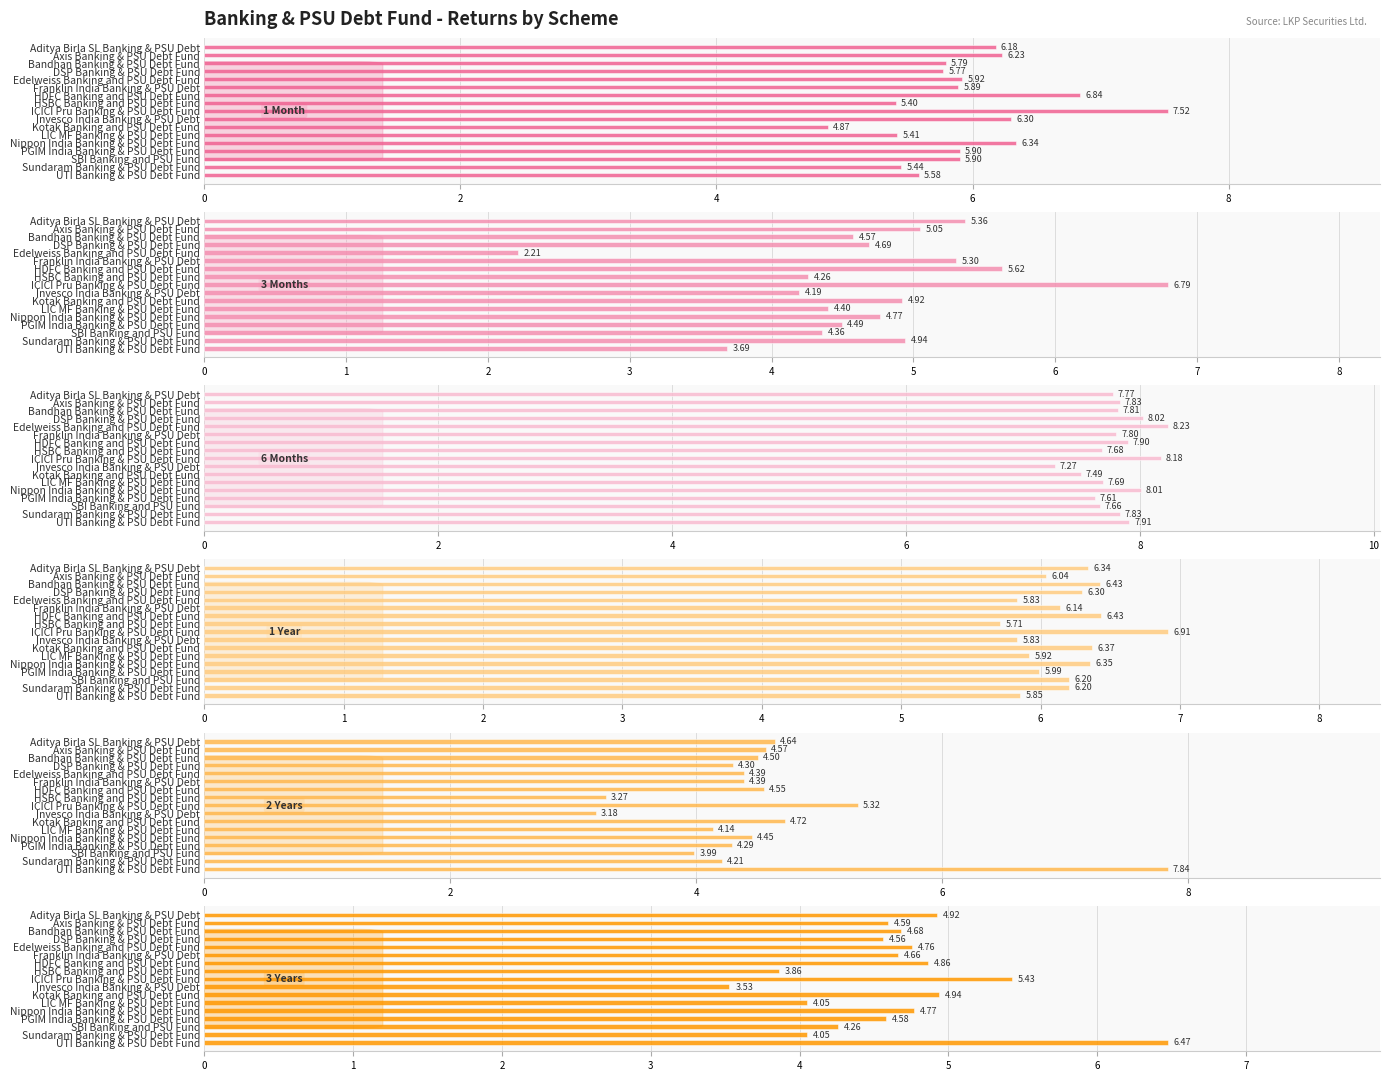

At how many categories does at least one series exceed 3?

17